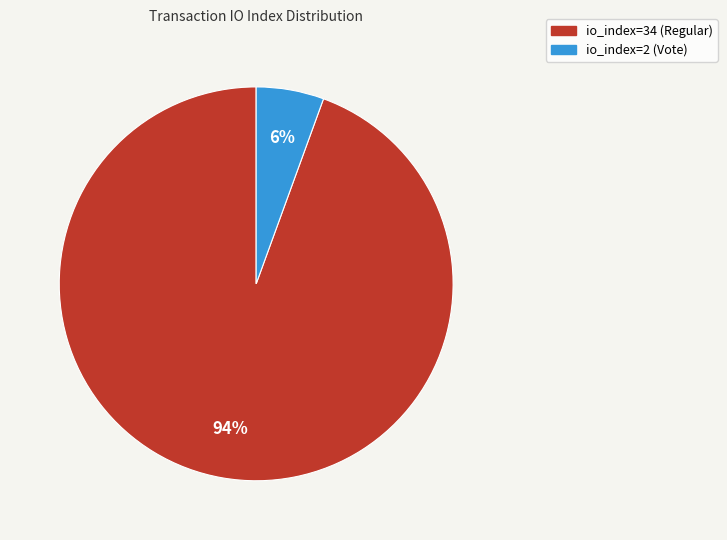

Does any single category account for the majority?

Yes